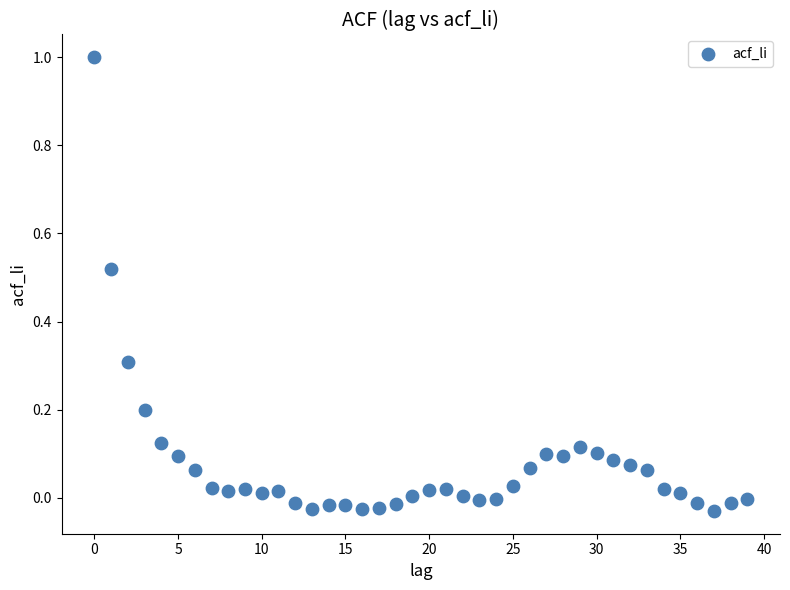

What is the range of Y values (max minus min)?

1.0